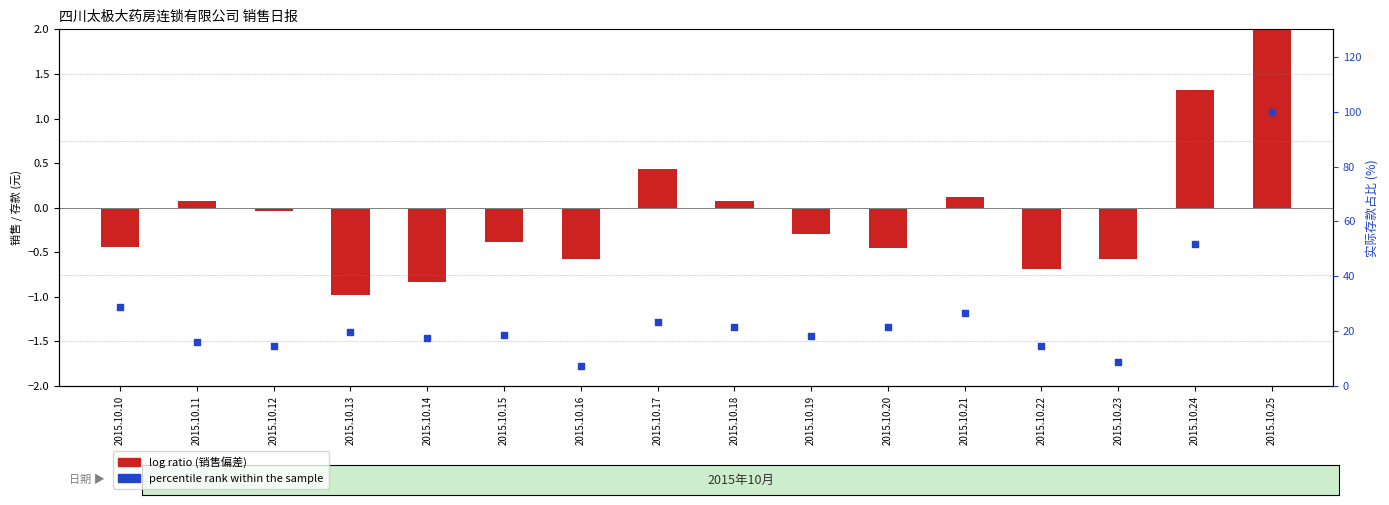

Which series contains the highest Y value?

percentile rank within the sample